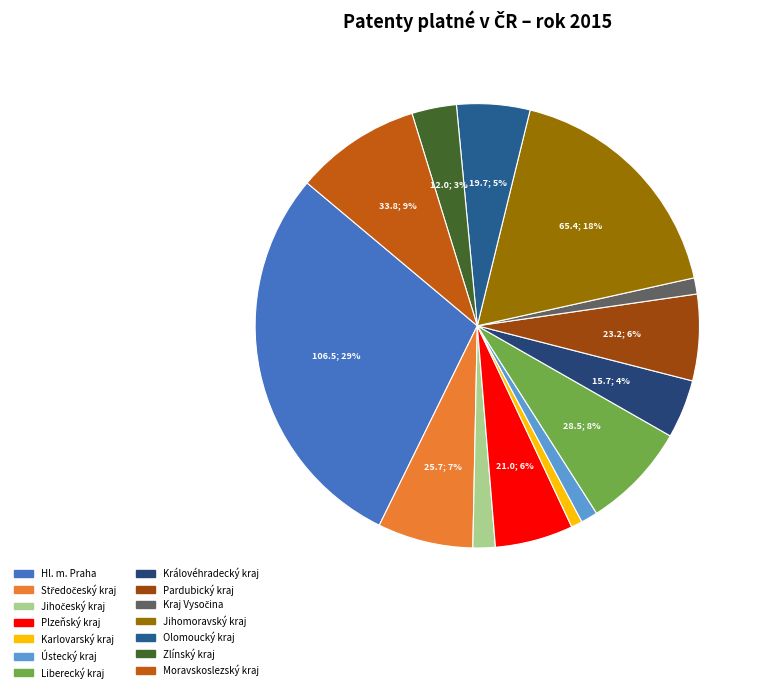

Count the number of slices in the pie.

14